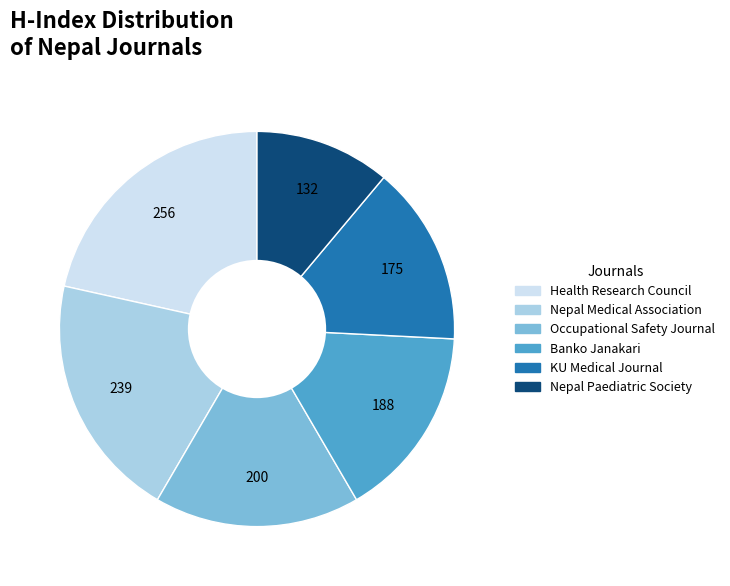

Is there a majority slice in this chart?

No